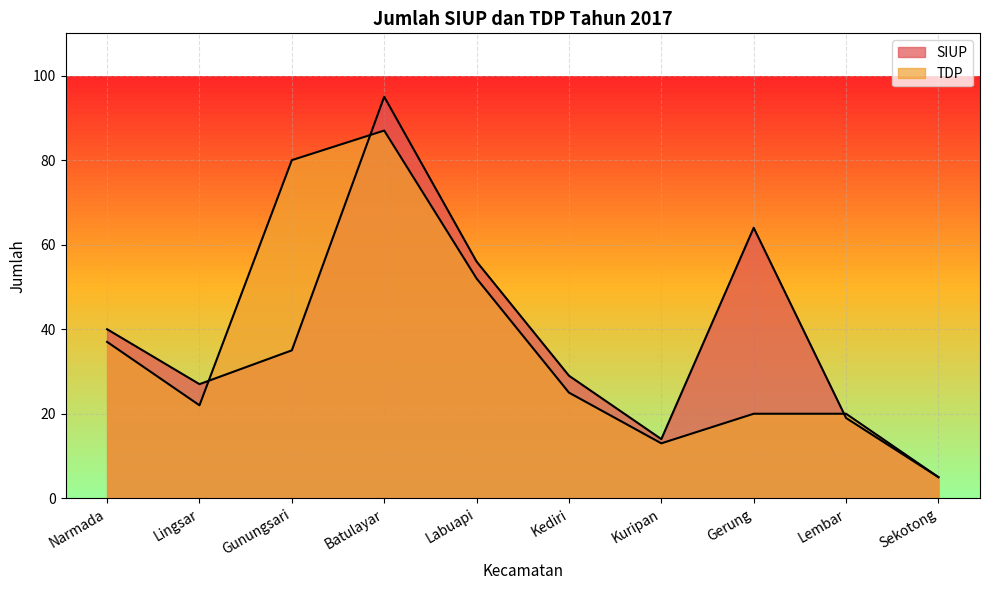

True or false: TDP and SIUP intersect in this chart.

True